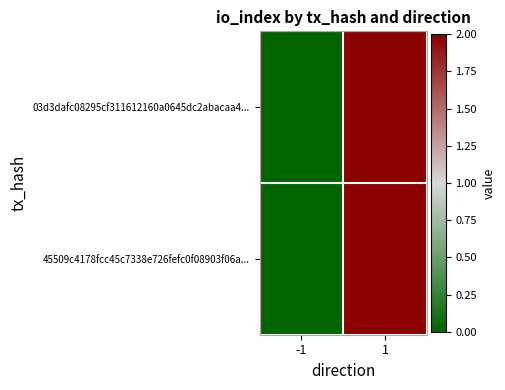

At which category does the chart reach its minimum across all series?

-1